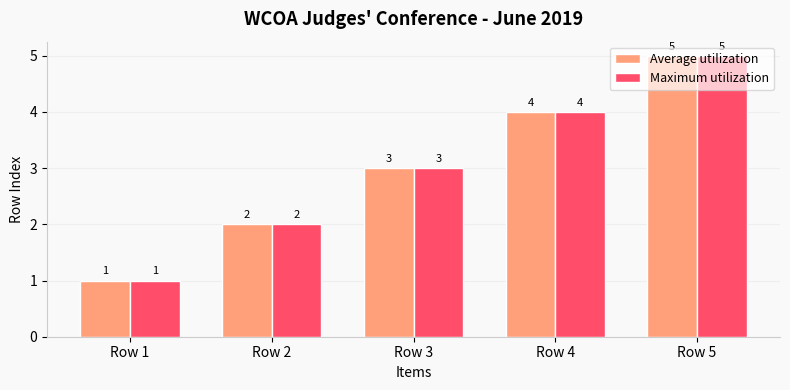

True or false: Maximum utilization has a value of 2 at Row 2.

True